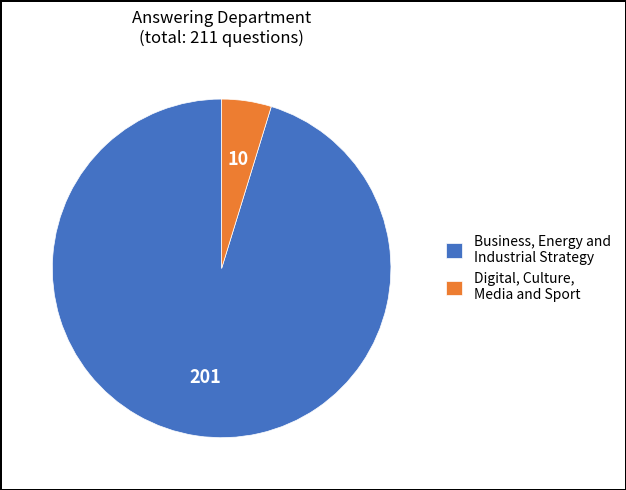

How many slices are in this pie chart?

2